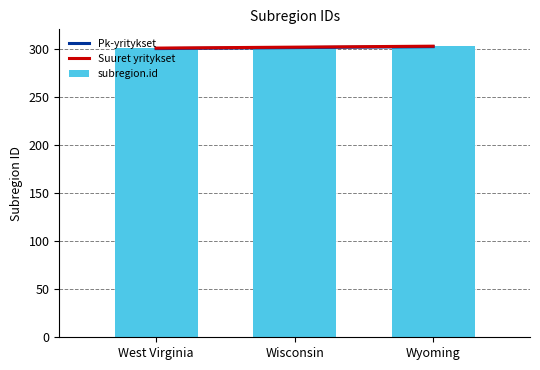

The Pk-yritykset series shows 300.0 at West Virginia. True or false?

True